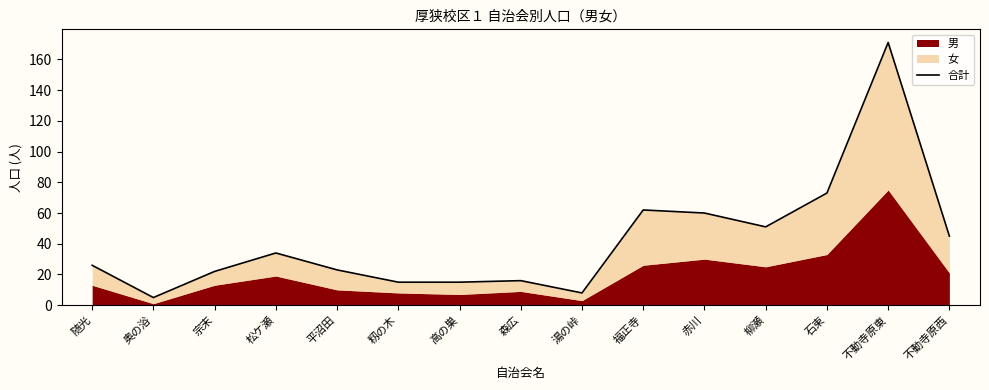

Reading right to left, transcribe all the data shown in this chart.

不動寺原西=45	不動寺原東=171	石束=73	柳瀬=51	赤川=60	福正寺=62	湯の峠=8	森広=16	高の巣=15	籾の木=15	平沼田=23	松ケ瀬=34	宗末=22	奥の浴=5	随光=26